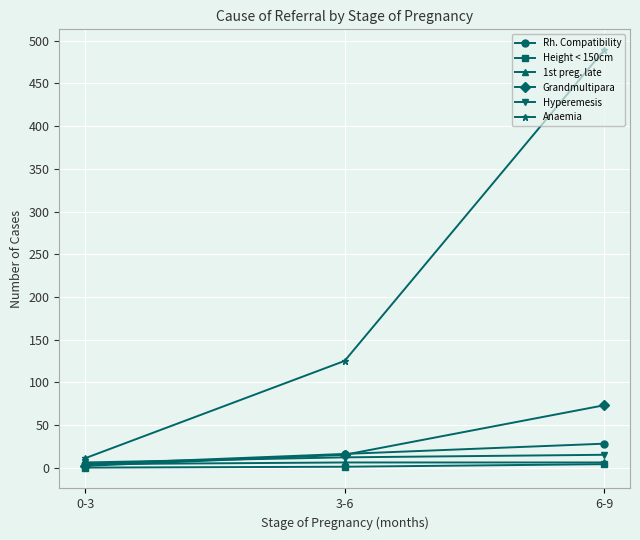

What is the greatest value displayed?

489